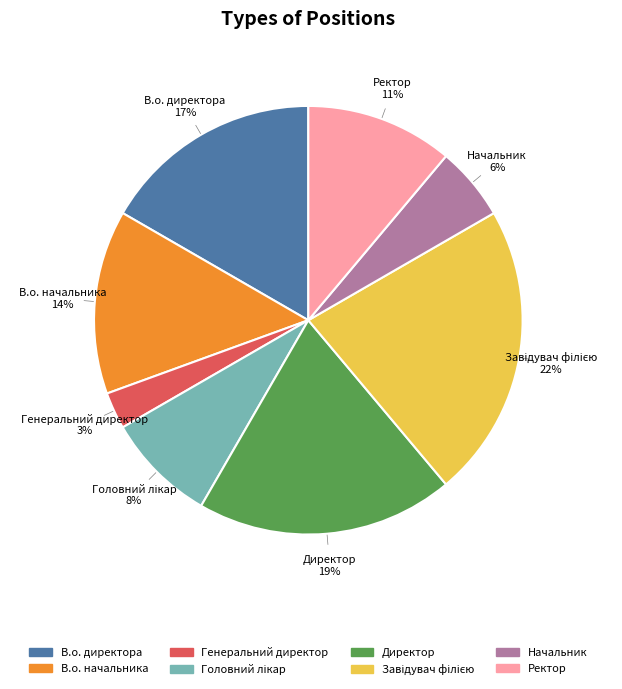

To the nearest percent, what is the difference between the largest and smallest slice percentages?

19%